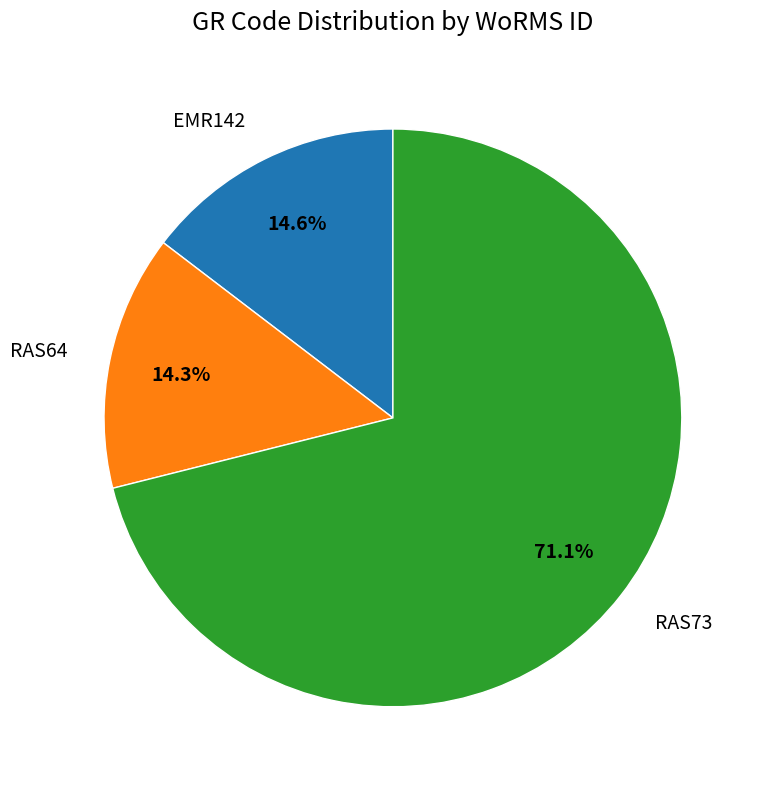

Count the number of slices in the pie.

3